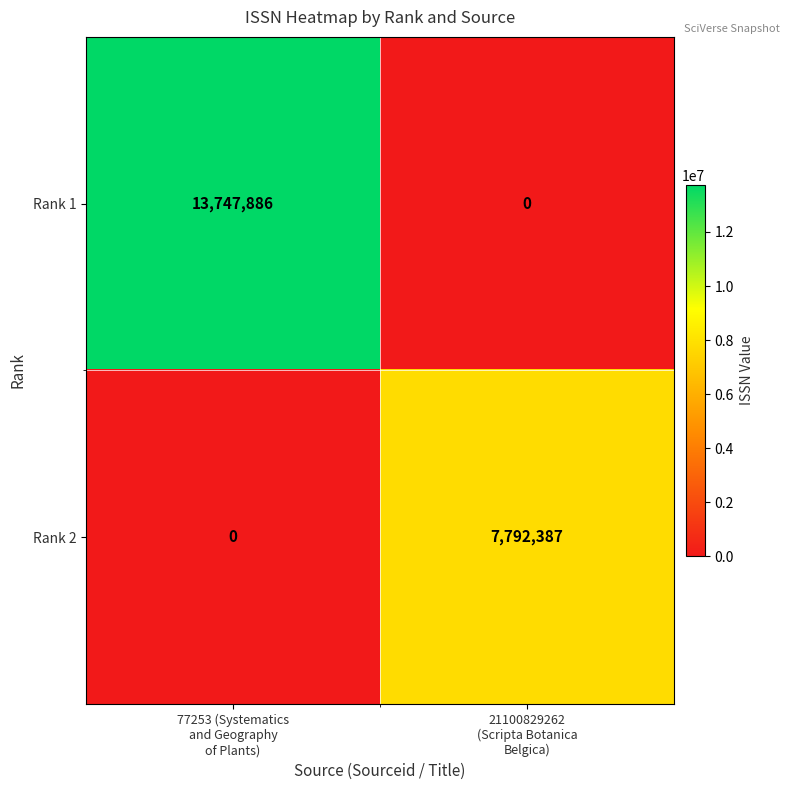

Rank the series by their average value, from highest to lowest.

Rank 1, Rank 2